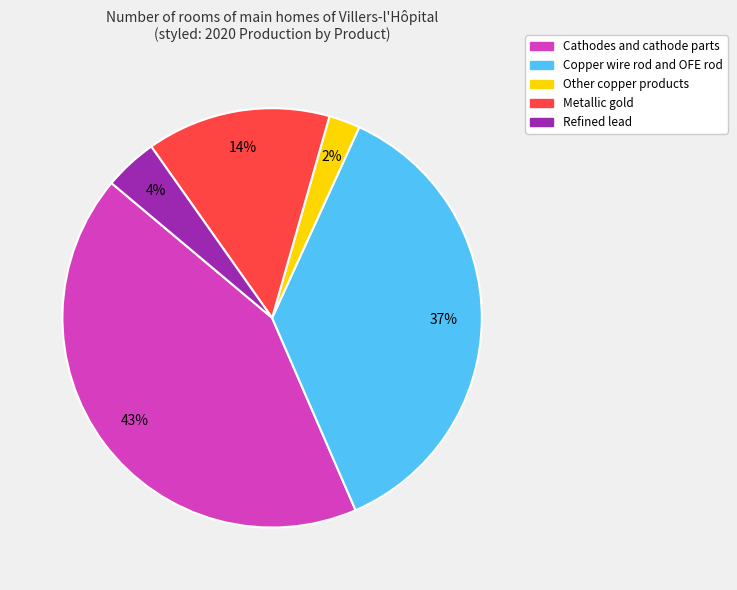

Which has a higher value, Metallic gold or Refined lead?

Metallic gold